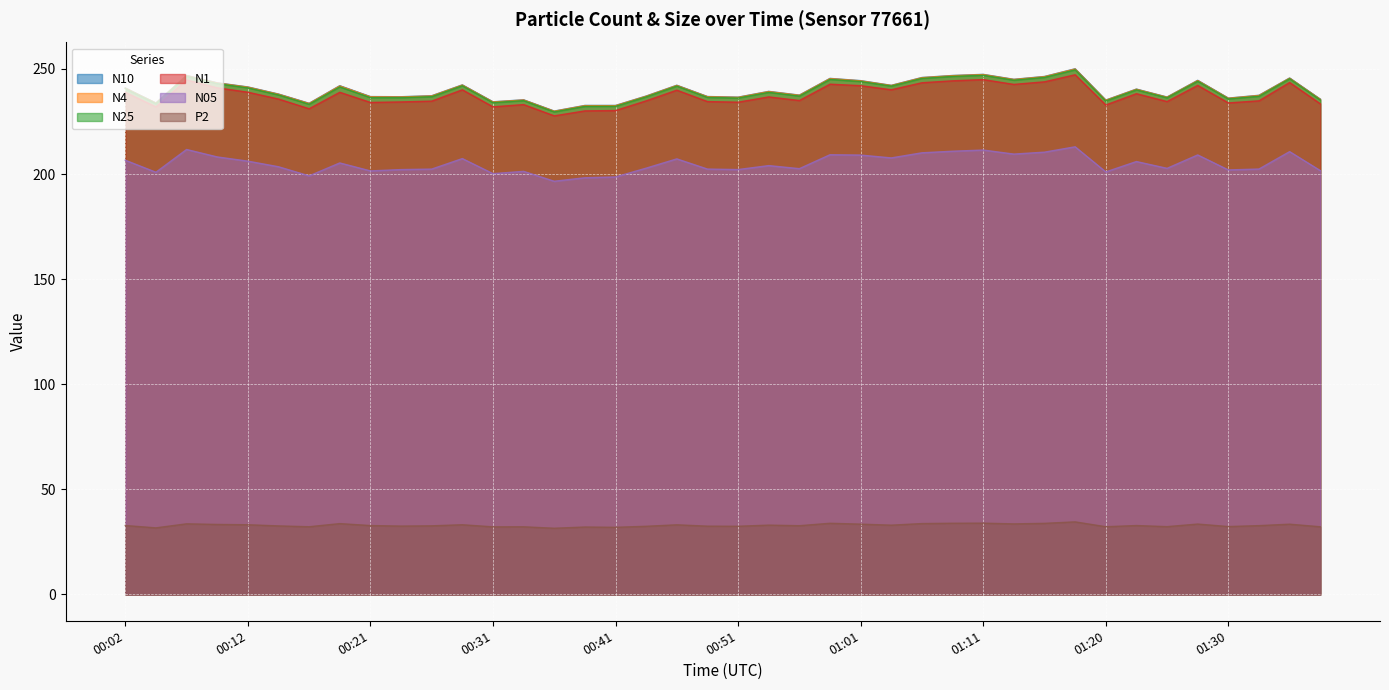

What is the greatest value displayed?

250.1